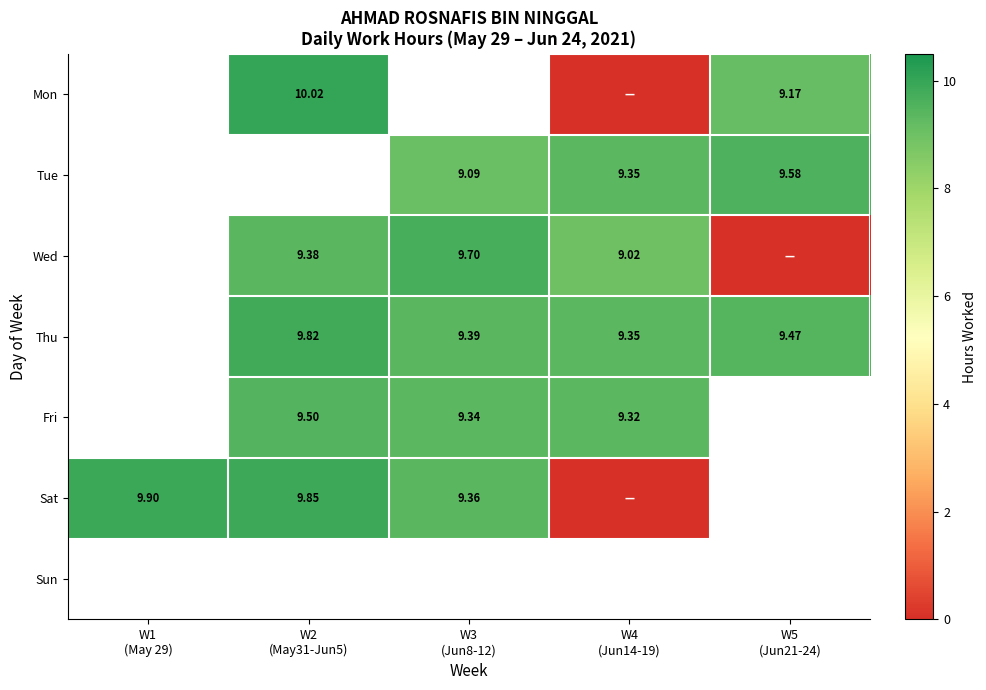

List the labels in order of Tue value, smallest first.

W1 (May 29), W2 (May31-Jun5), W3 (Jun8-12), W4 (Jun14-19), W5 (Jun21-24)